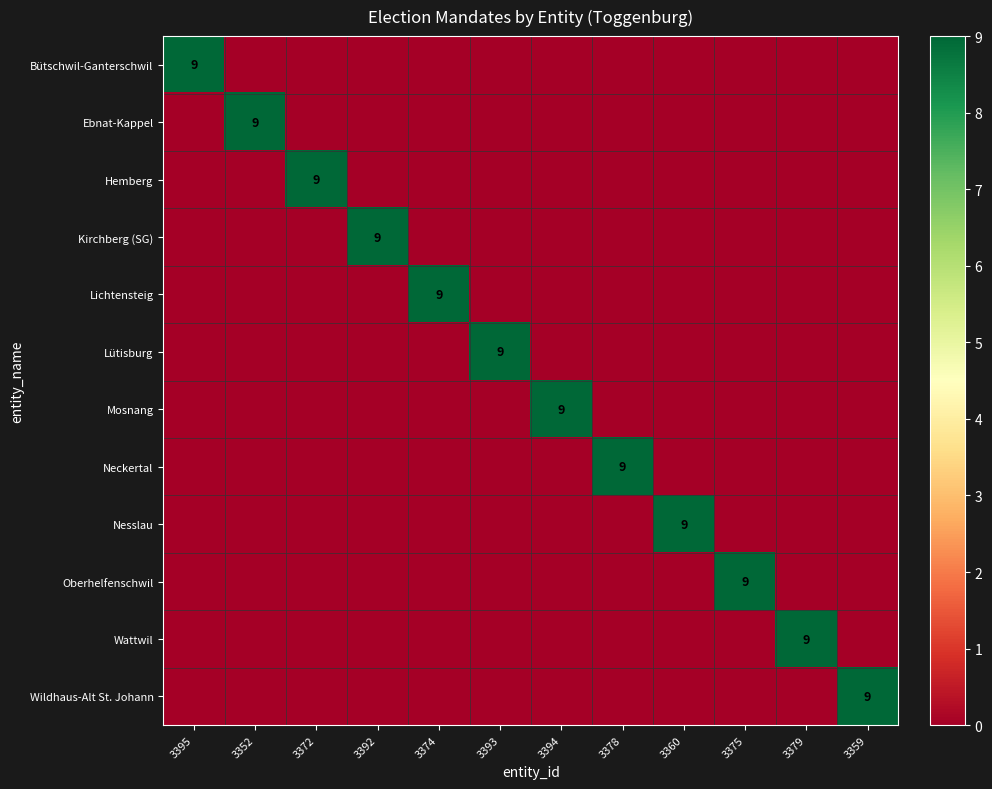

At which category is the sum across all series the highest?

3395